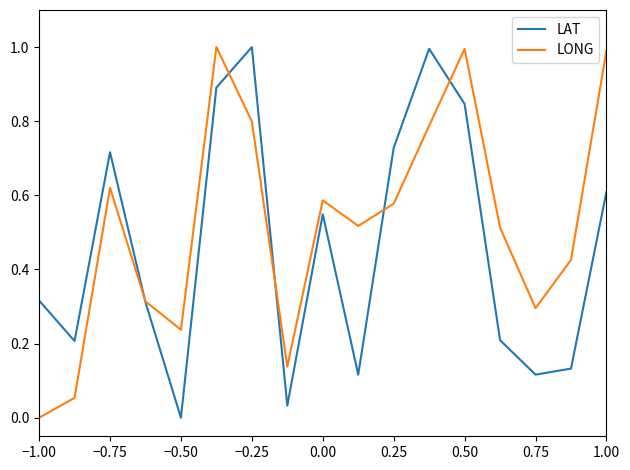

Which series has the largest total across all categories?

LONG